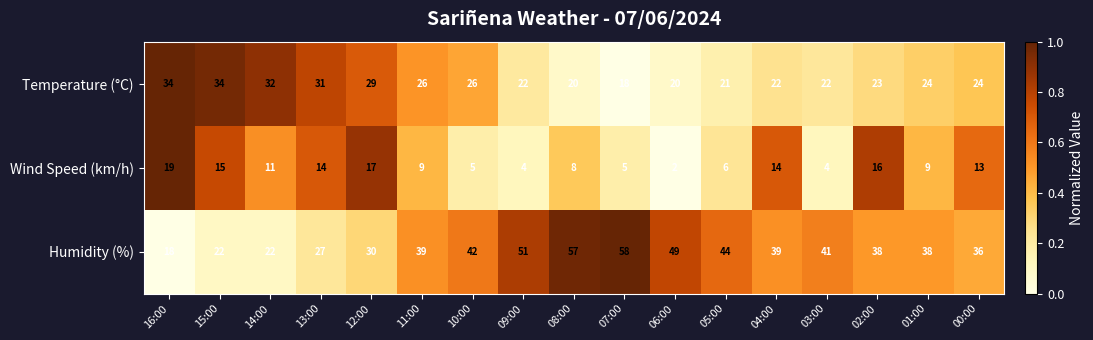

What is the total value across all series at 09:00?

77